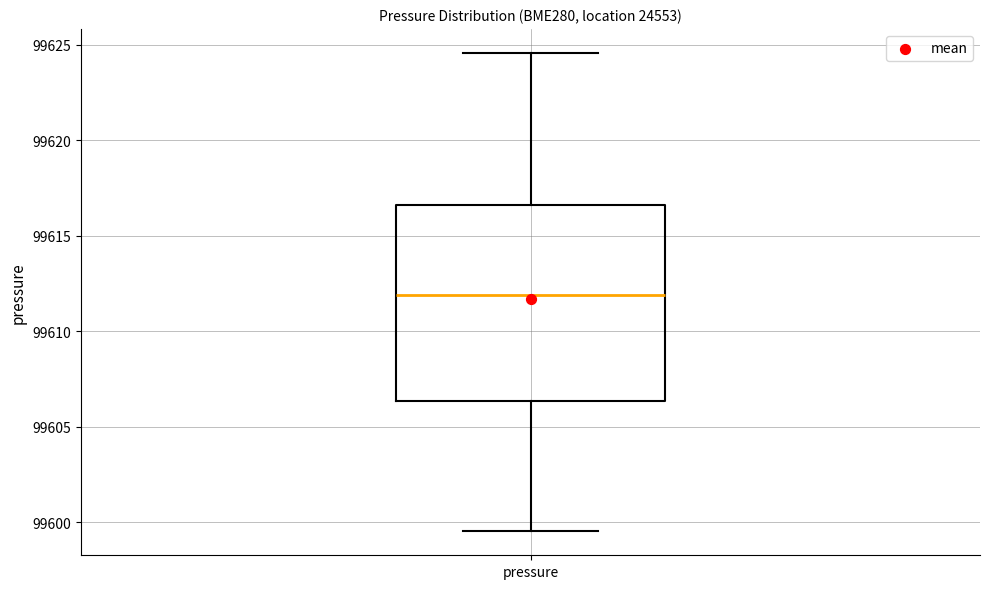

Transcribe this box plot: give where the median line is, the range the box spans, and where the two whiskers end, as read against the y-axis. The values are not printed on the chart, so give them approximately, as read against the axis.

median 99612.0, box 99606.5 to 99616.5, whiskers 99599.5 to 99624.5